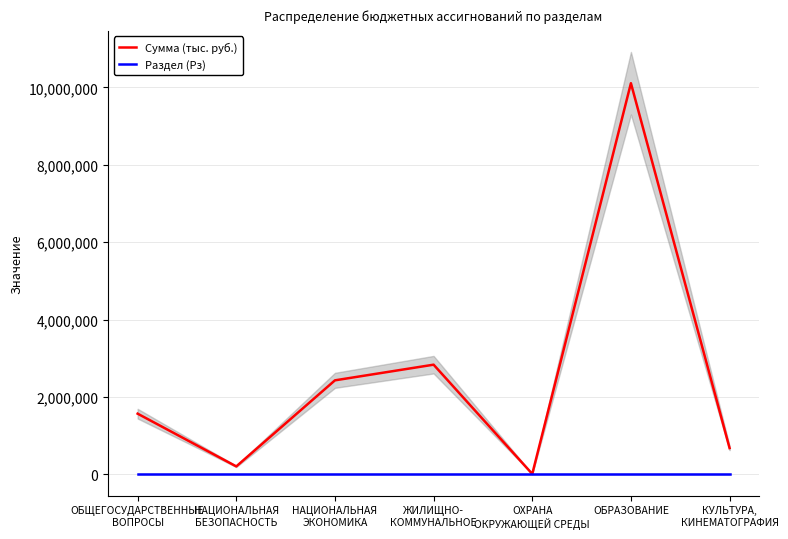

How many lines are shown in the chart?

2